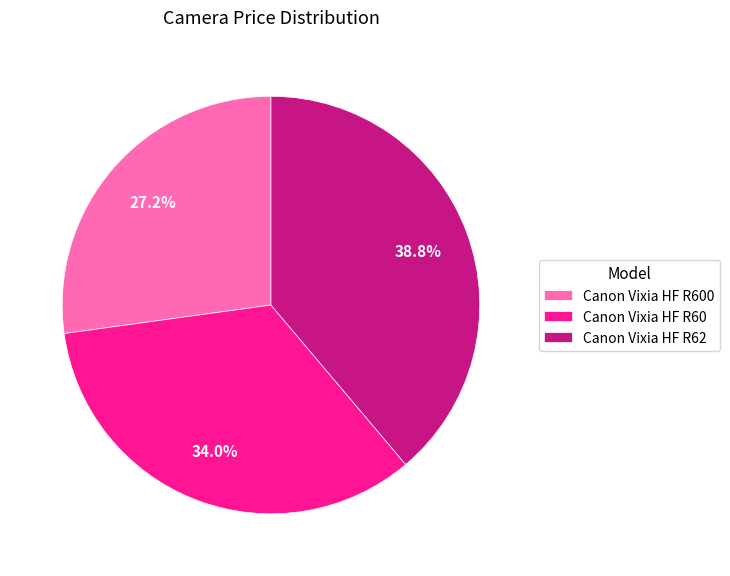

Does any single category account for the majority?

No